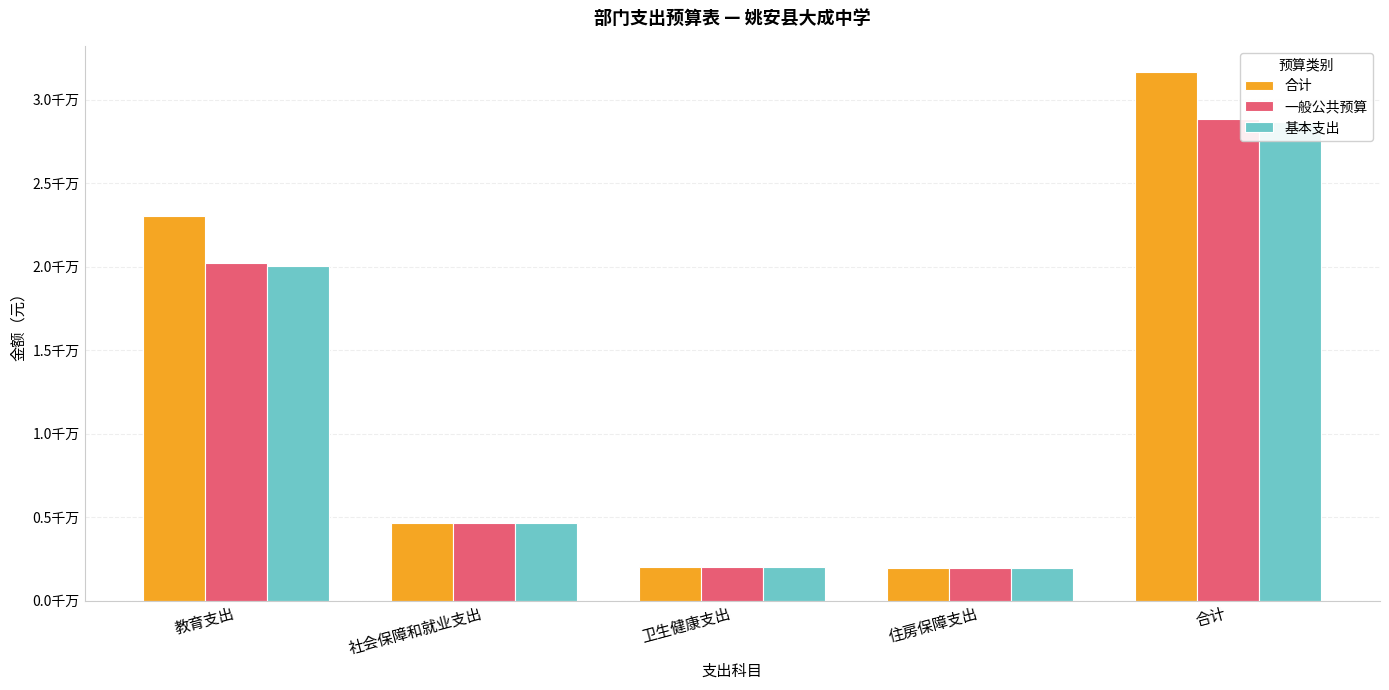

How many groups of bars are there?

5